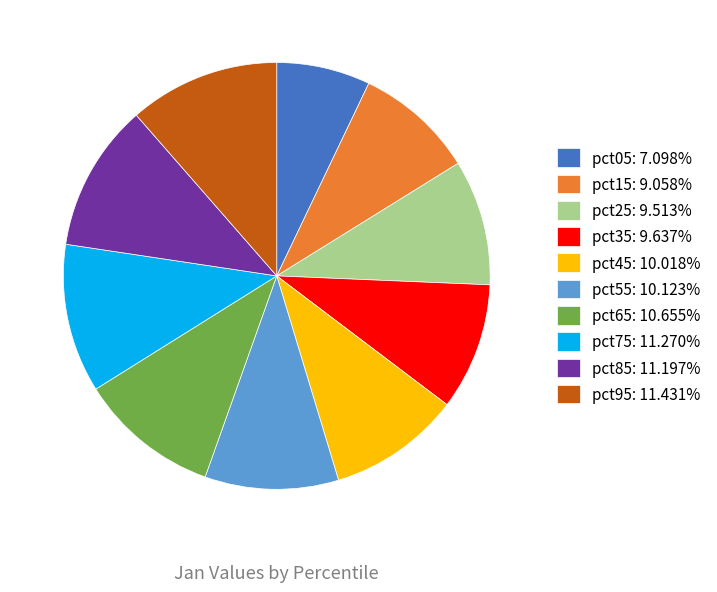

Is the sum of pct55: 10.123% and pct25: 9.513% greater than half?

No